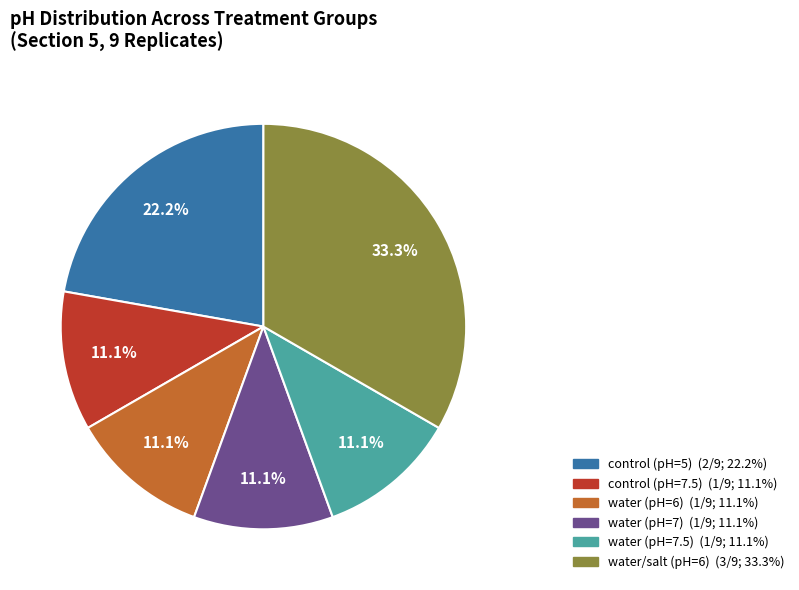

Does any single category account for the majority?

No